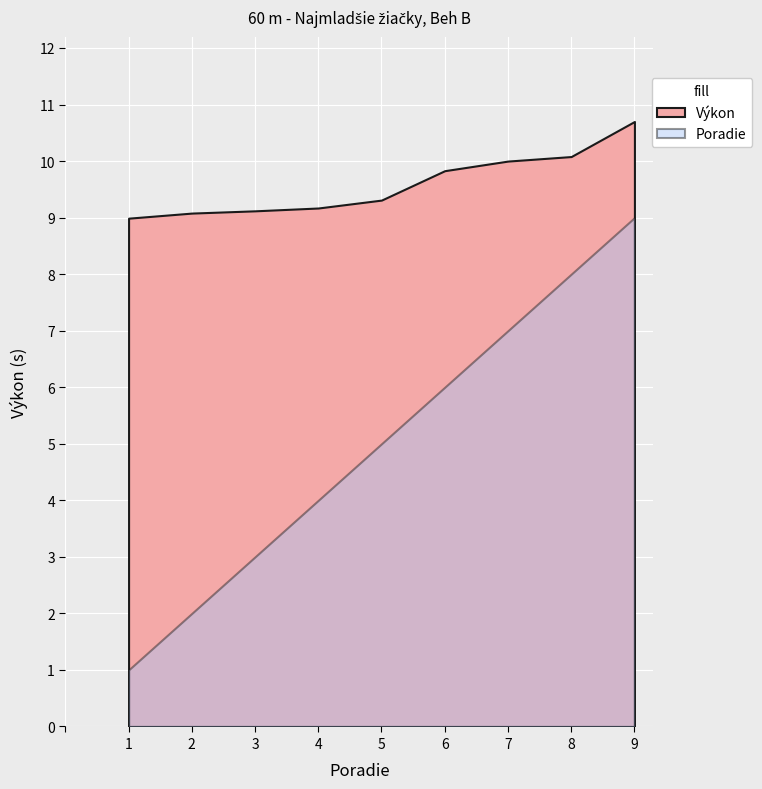

At which category is the sum across all series the highest?

Glončáková Júlia